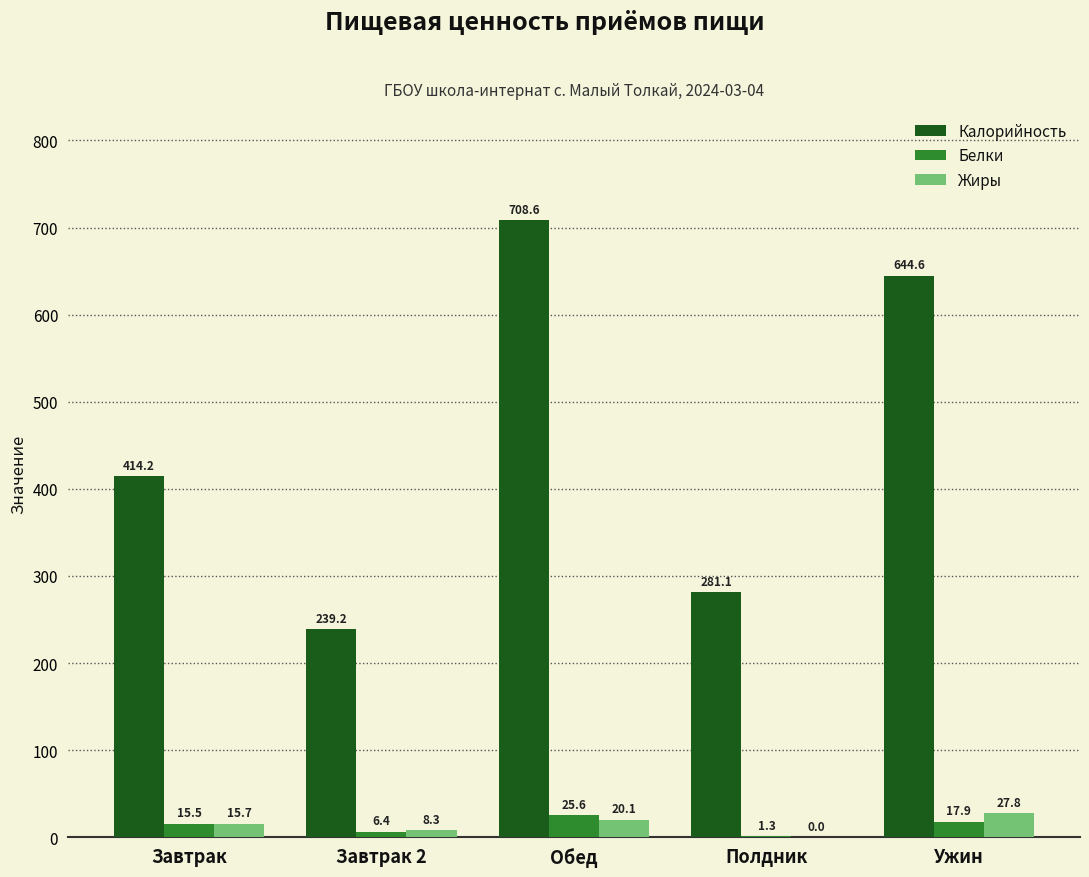

Is the value of Калорийность at Завтрак greater than the value of Белки at Завтрак?

Yes